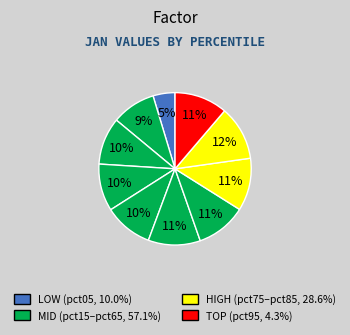

Does any single category account for the majority?

No